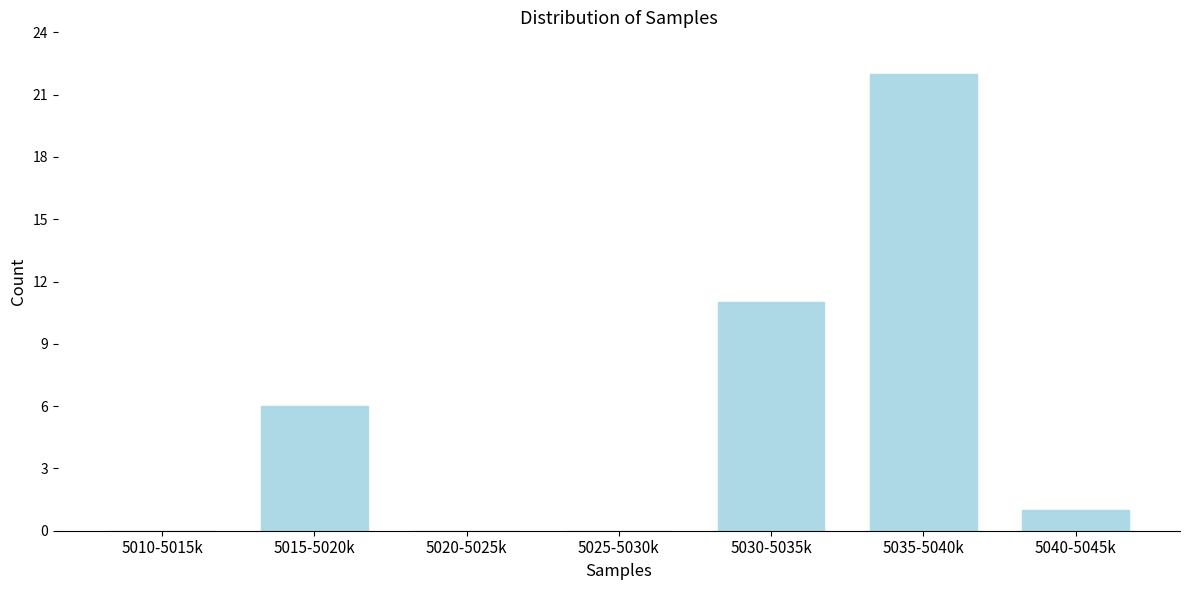

Reading right to left, transcribe all the data shown in this chart.

5040-5045k=1	5035-5040k=22	5030-5035k=11	5025-5030k=0	5020-5025k=0	5015-5020k=6	5010-5015k=0